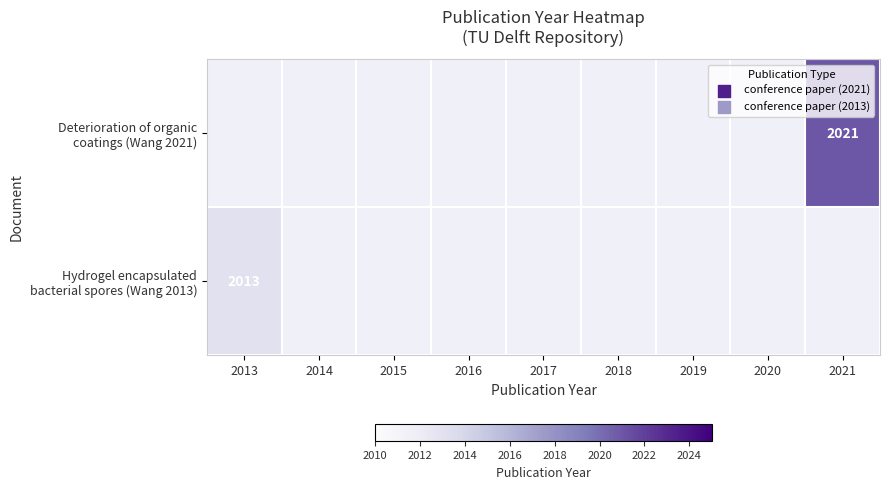

Which category has the lowest value across all series?

2013